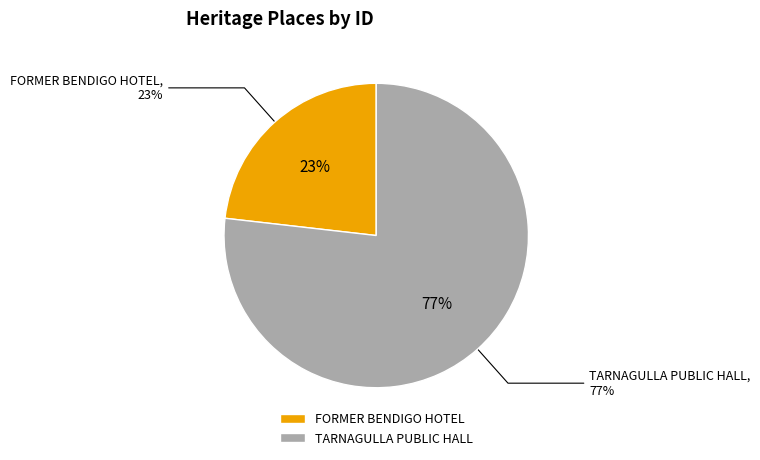

Which slice is the largest?

TARNAGULLA PUBLIC HALL